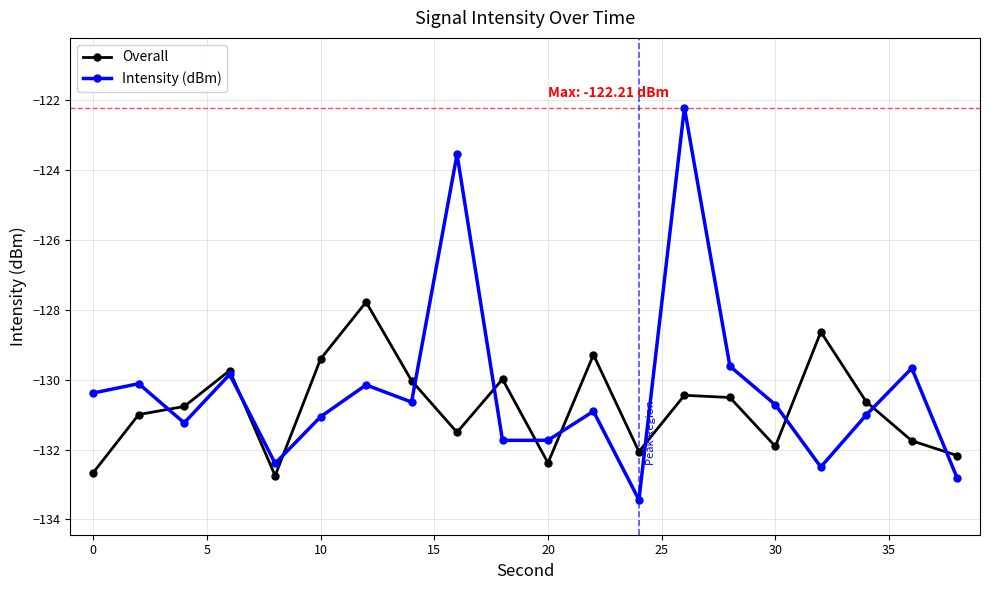

Which series has the largest range (max minus min)?

Intensity (dBm)